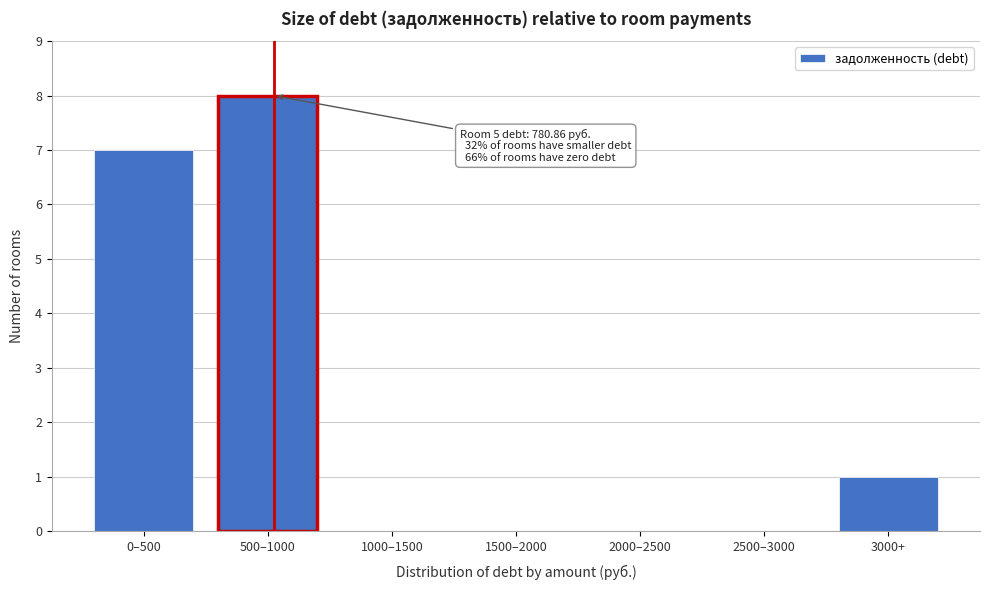

Reading left to right, transcribe all the data shown in this chart.

0–500=7	500–1000=8	1000–1500=0	1500–2000=0	2000–2500=0	2500–3000=0	3000+=1